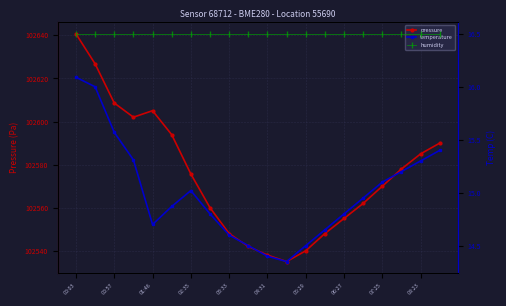

Is it true that temperature equals 8.1 at 00:03?

False